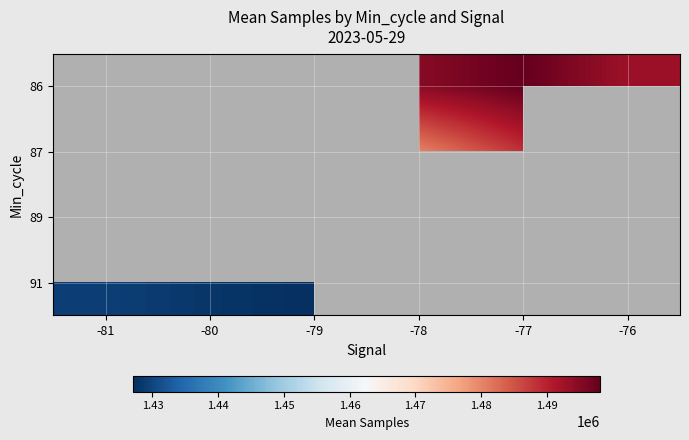

Which category has the highest value across all series?

-77